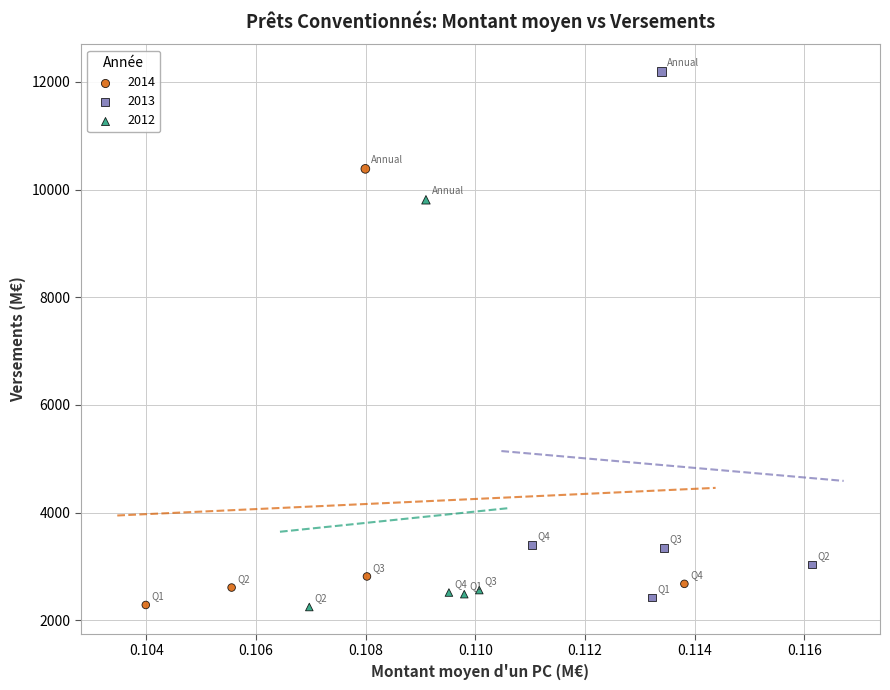

Which series has the widest spread of Y values?

2013